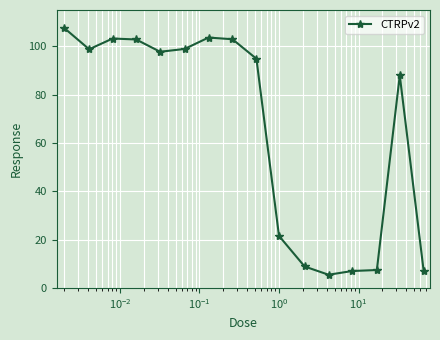

What is the sum of all values?

1055.2